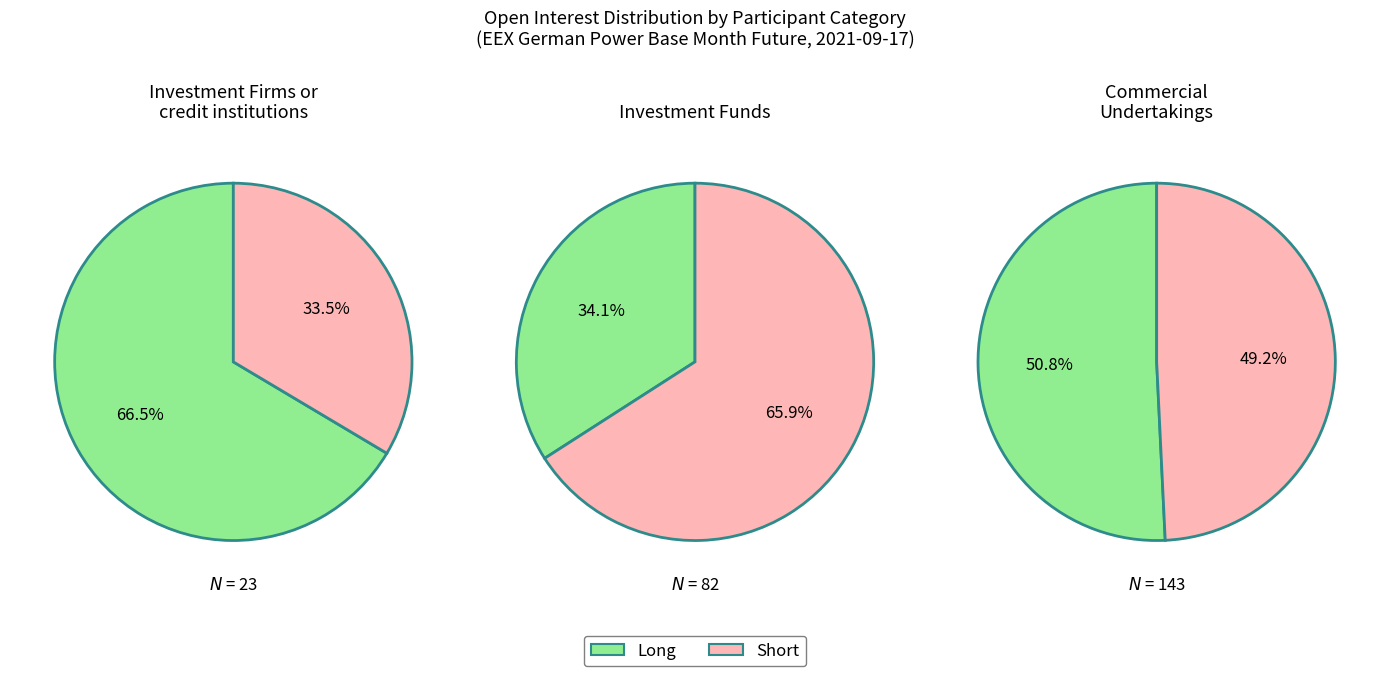

What is the total percentage of 1 and 3?

89.1%